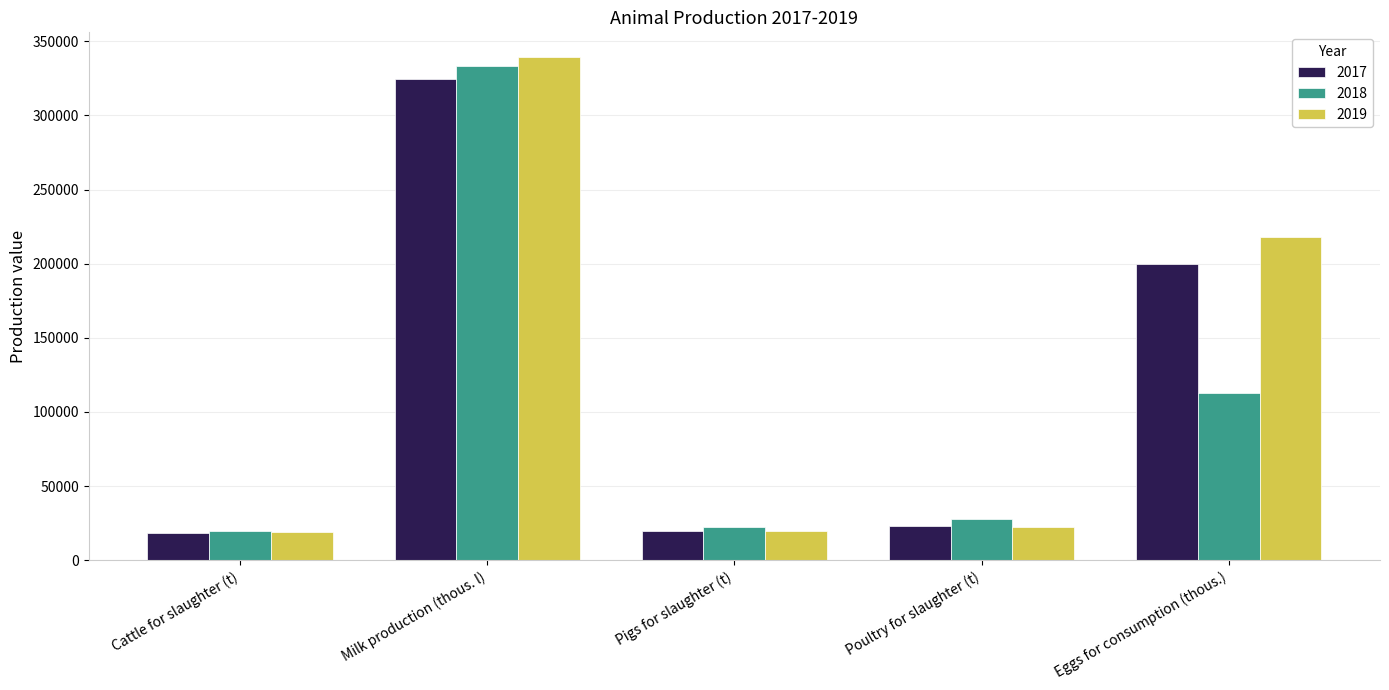

How many data points in 2018 are less than 27668?

2